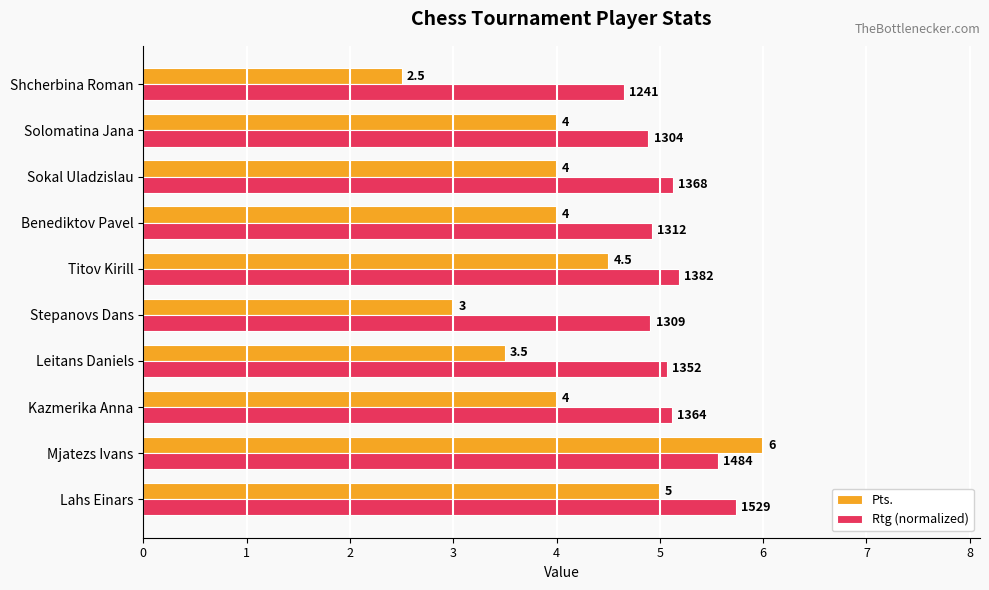

How many distinct data groups are displayed?

2